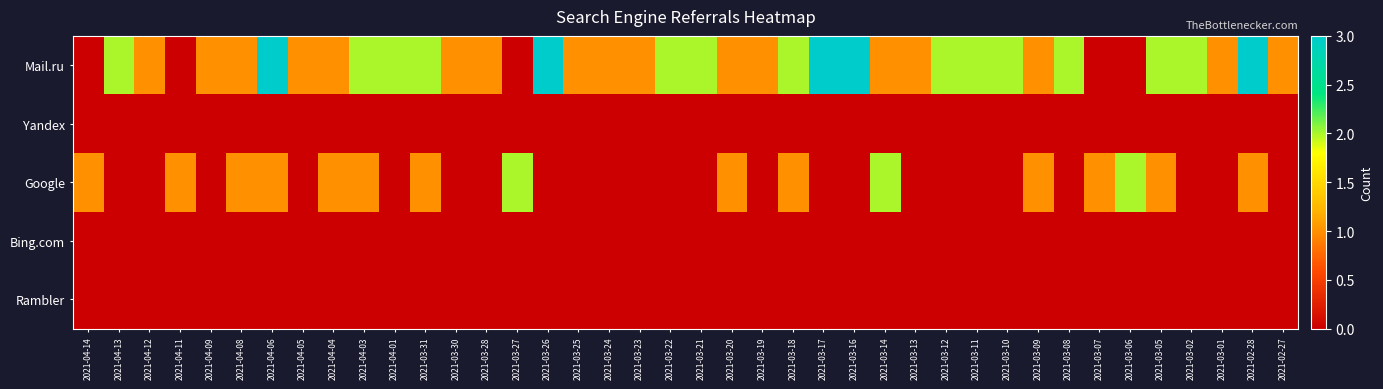

Between 2021-02-28 and 2021-03-08, which is larger?

2021-02-28